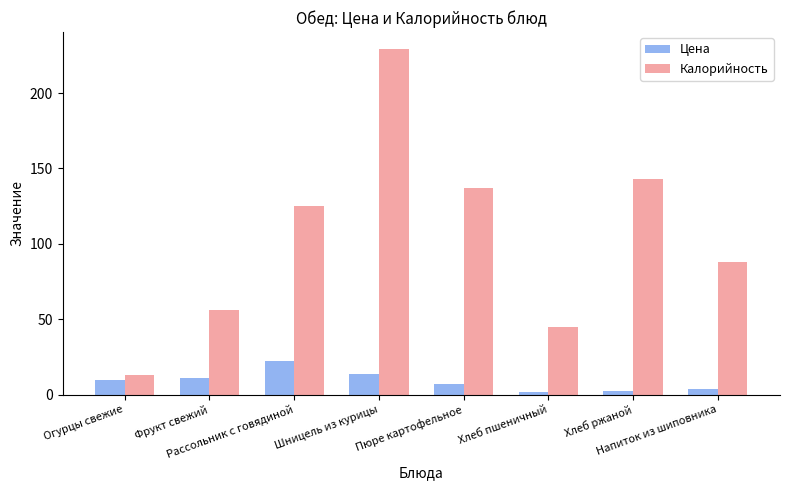

Rank the categories by Калорийность value from highest to lowest.

Шницель из курицы, Хлеб ржаной, Пюре картофельное, Рассольник с говядиной, Напиток из шиповника, Фрукт свежий, Хлеб пшеничный, Огурцы свежие